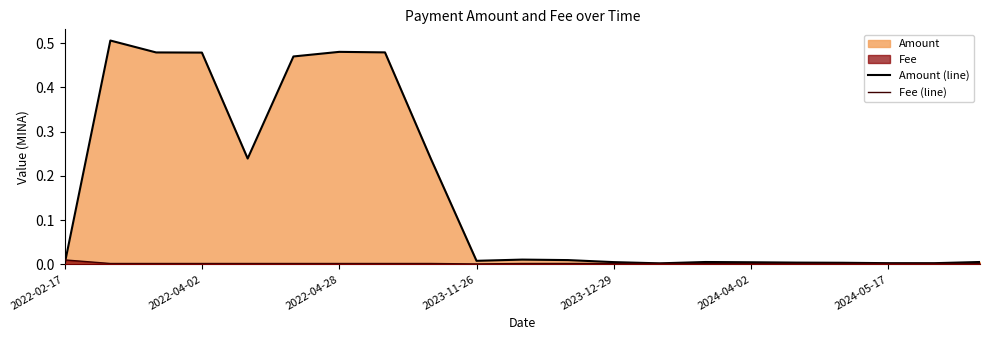

Which series has the largest total across all categories?

Amount (line)